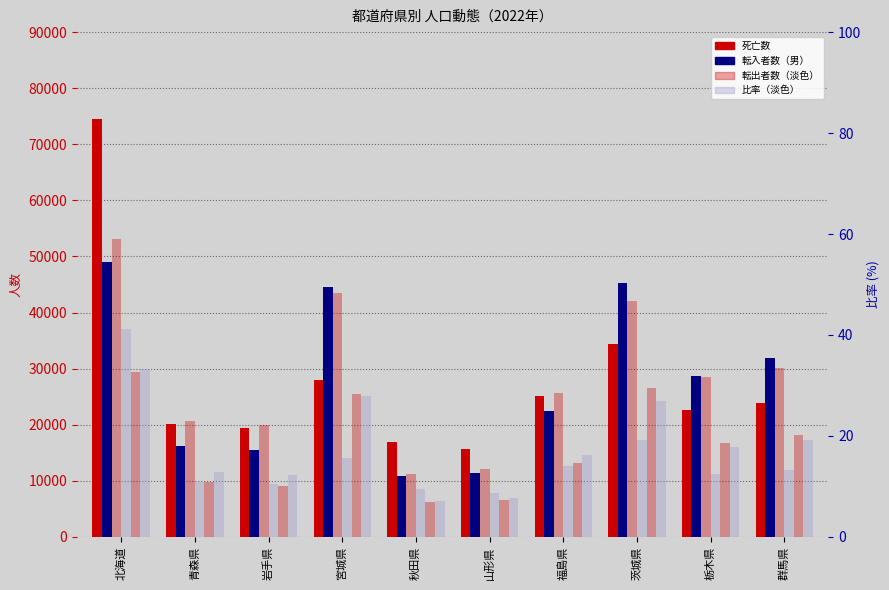

The 転出者数 series shows 33046 at 青森県. True or false?

False